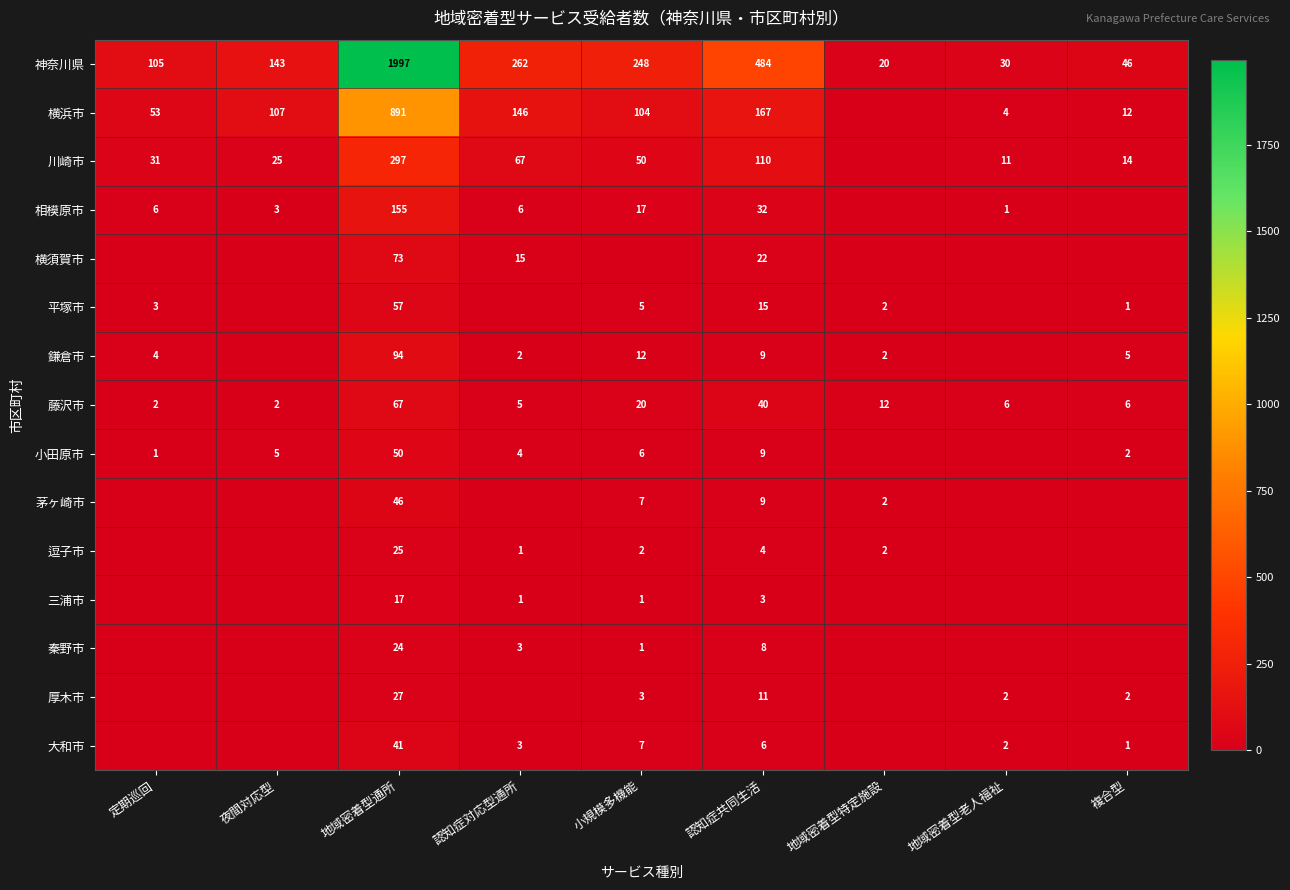

Is it true that 相模原市 equals 10 at 小規模多機能?

False